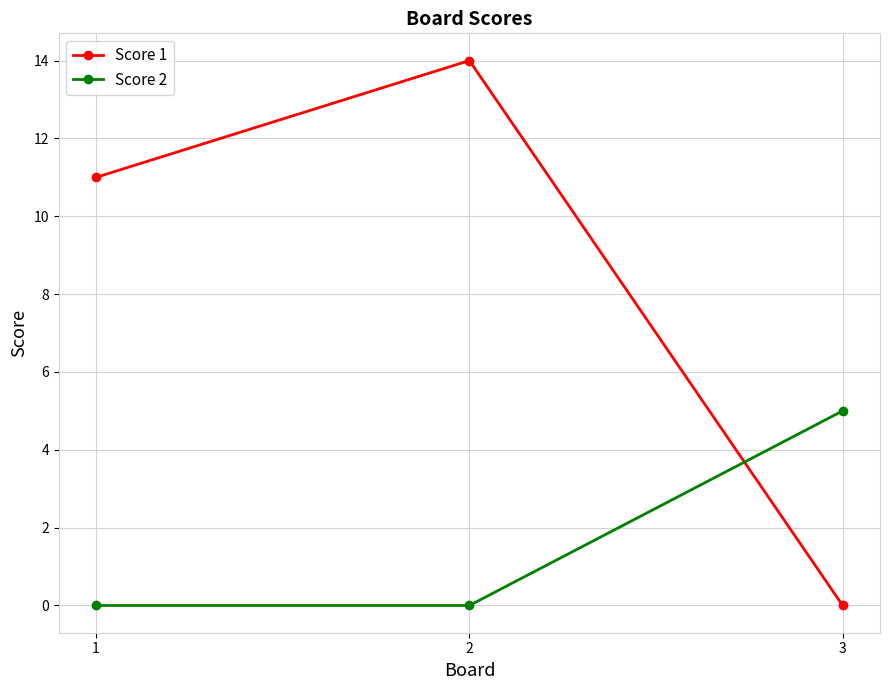

At which category is the sum across all series the highest?

2